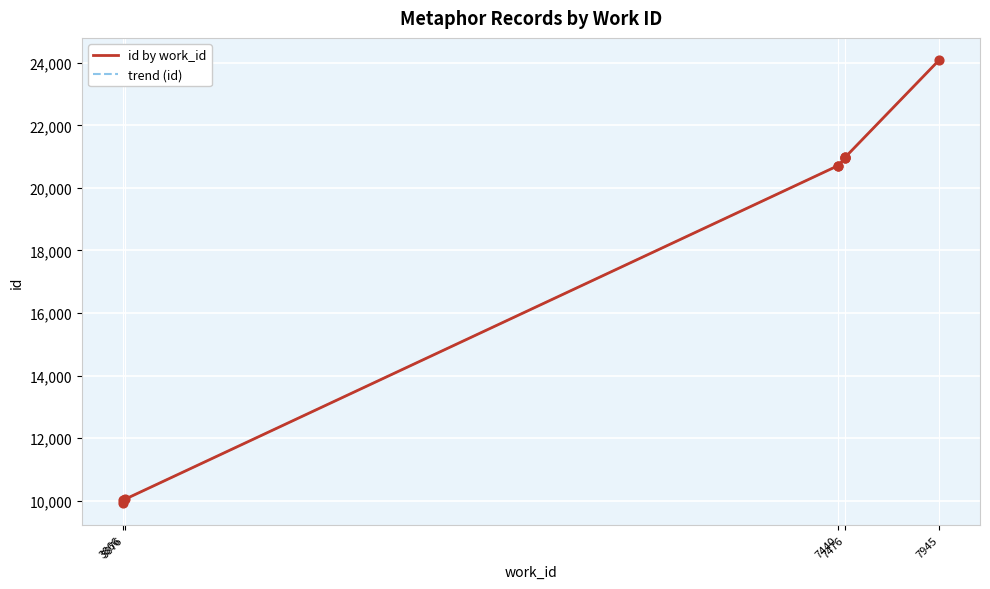

What are all the series names shown in the legend?

id by work_id, trend (id)